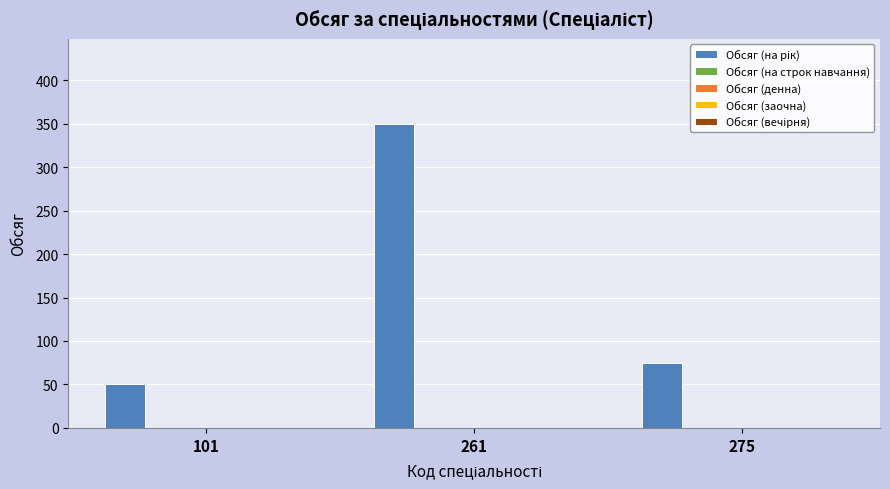

What is the difference between the maximum and minimum values?

300